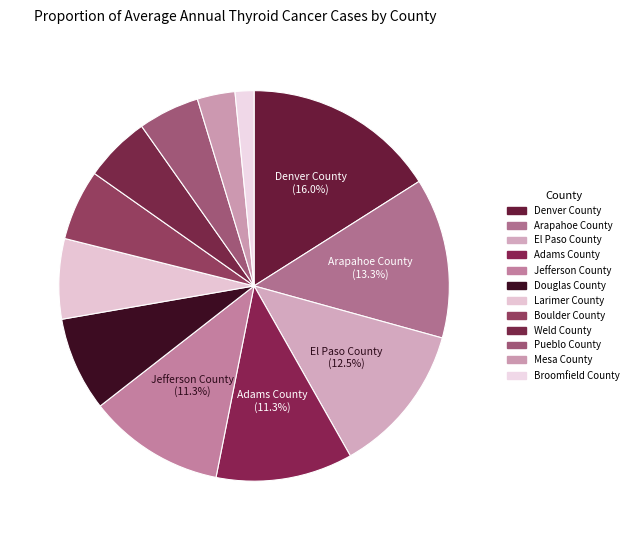

Does any single category account for the majority?

No